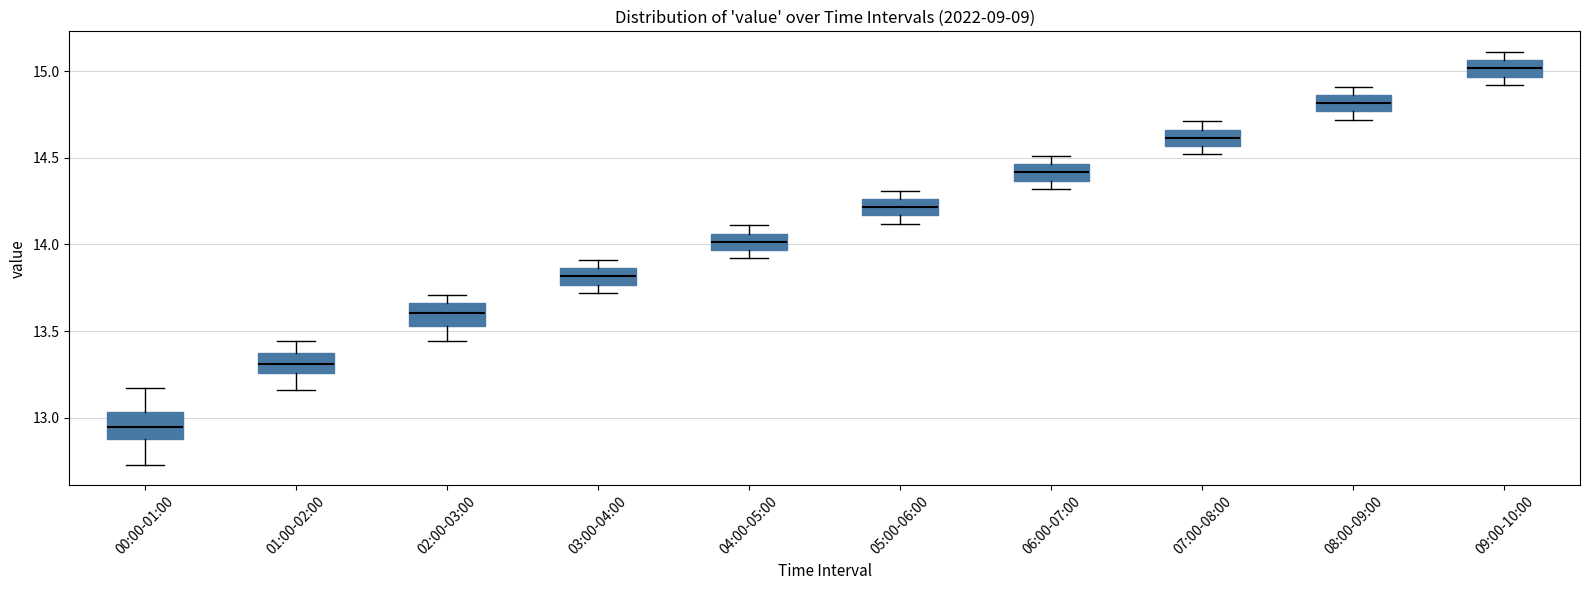

Where does the median line of the box for 03:00-04:00 sit on the y-axis? The values are not printed on the chart, so give them approximately, as read against the axis.

13.80